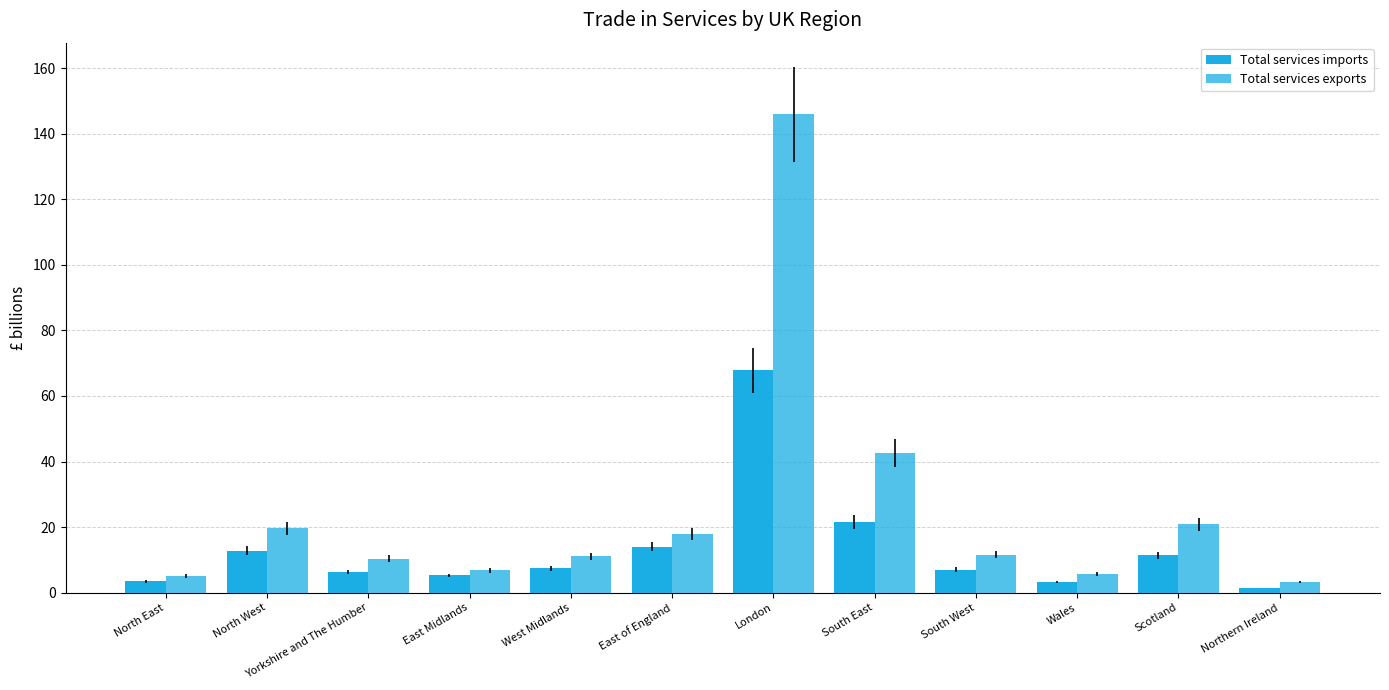

What position from the right is Yorkshire and The Humber?

10